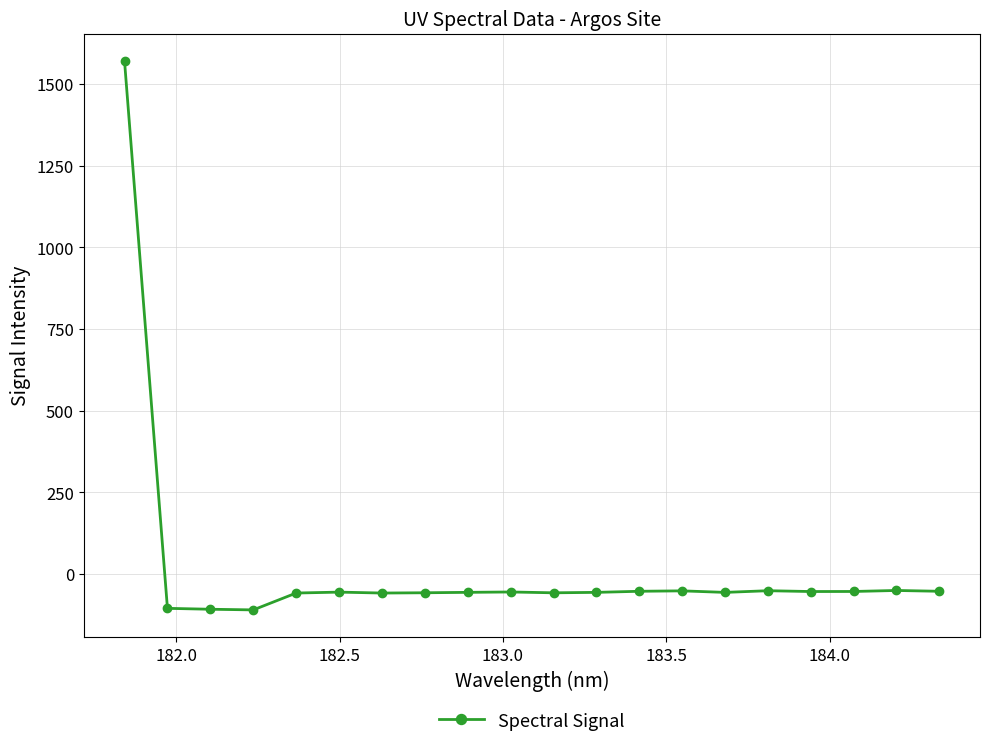

What is the average value?

18.3